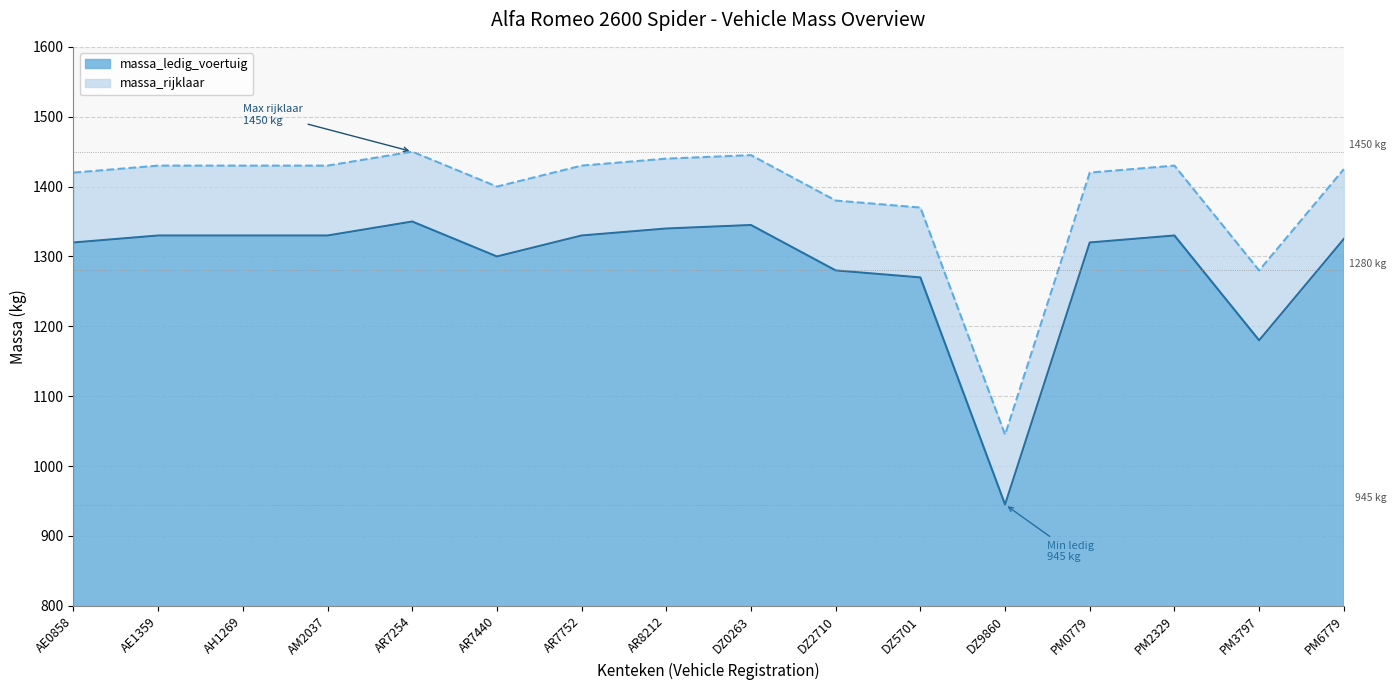

Which series changed the most between AR7440 and PM6779?

massa_ledig_voertuig